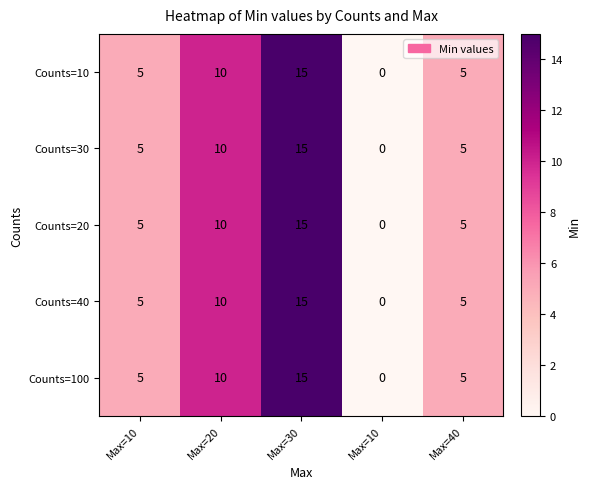

At how many categories does at least one series exceed 3?

4